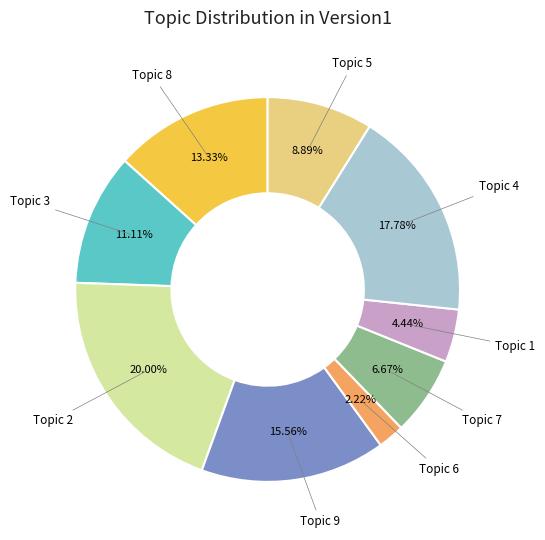

What is the smallest slice in the pie chart?

Topic 6